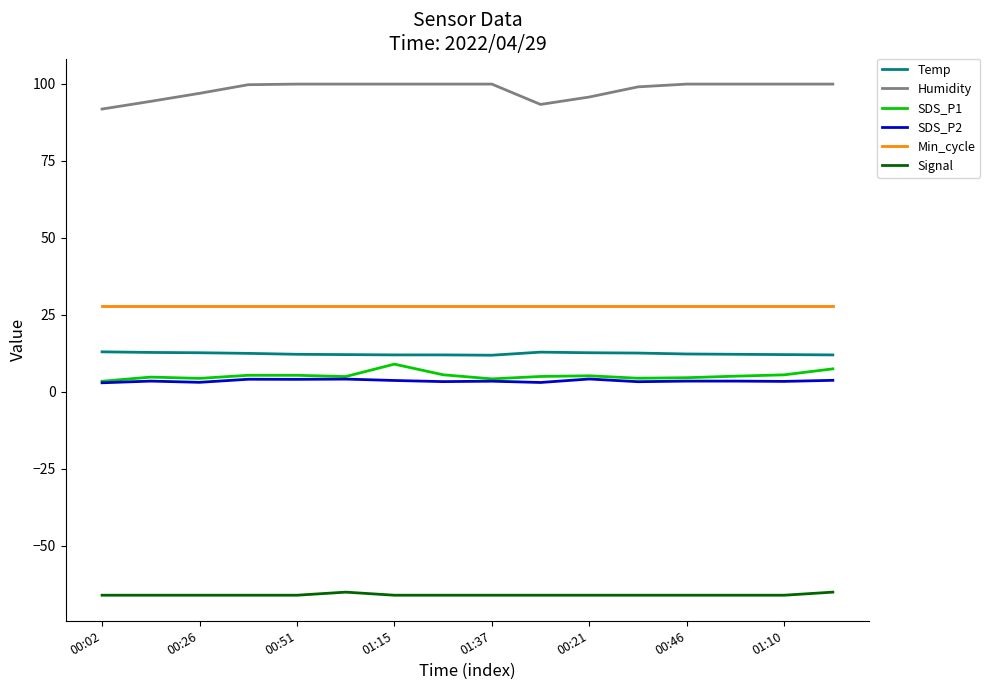

How many lines are shown in the chart?

6